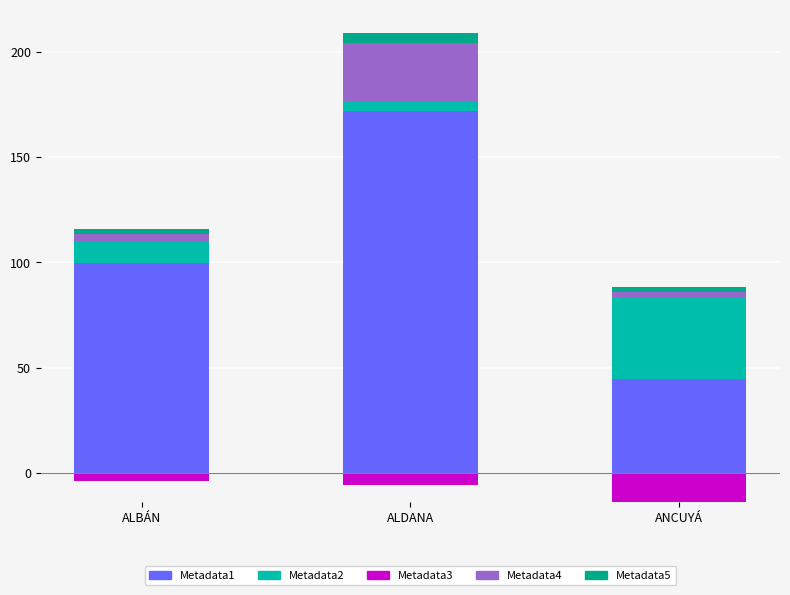

How many groups of bars are there?

3